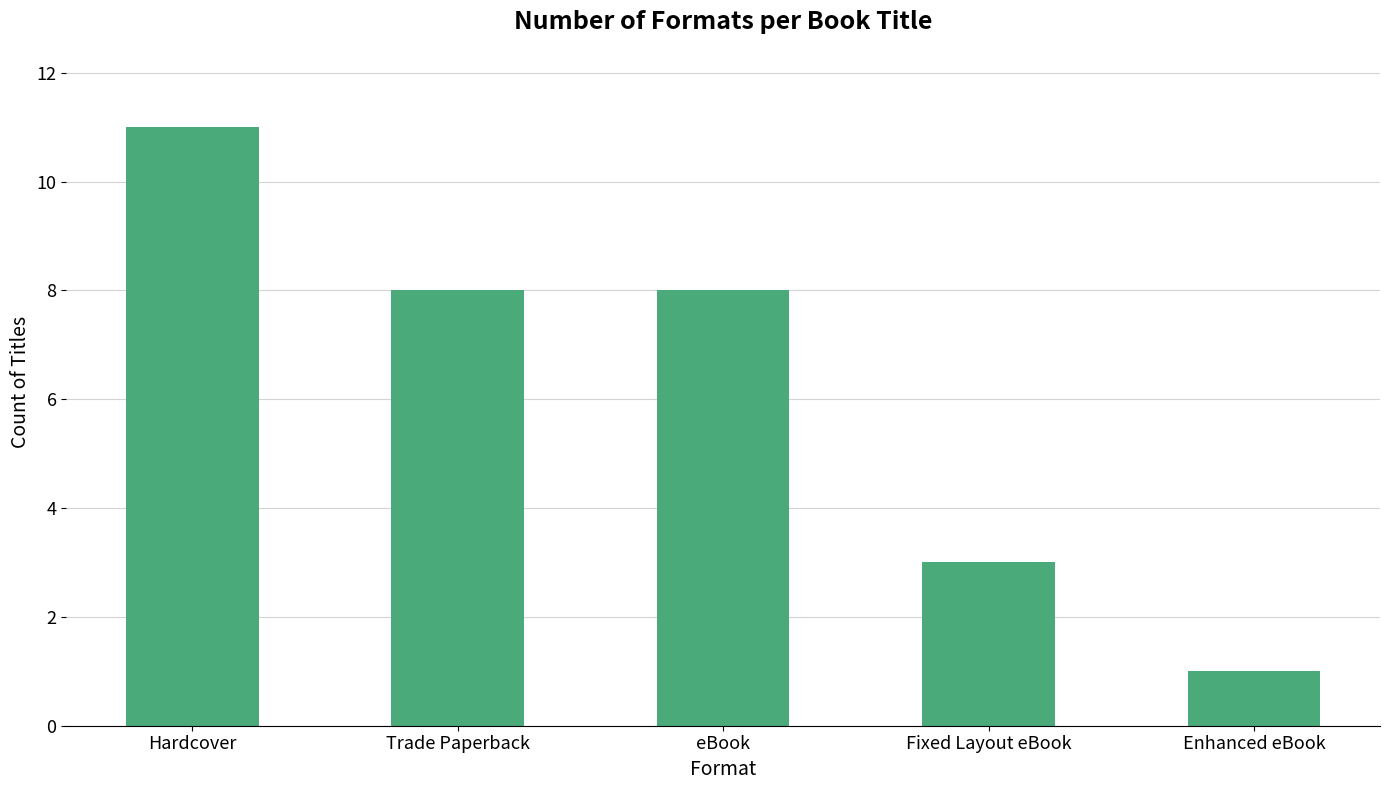

What is the label of the 5th bar from the left?

Enhanced eBook